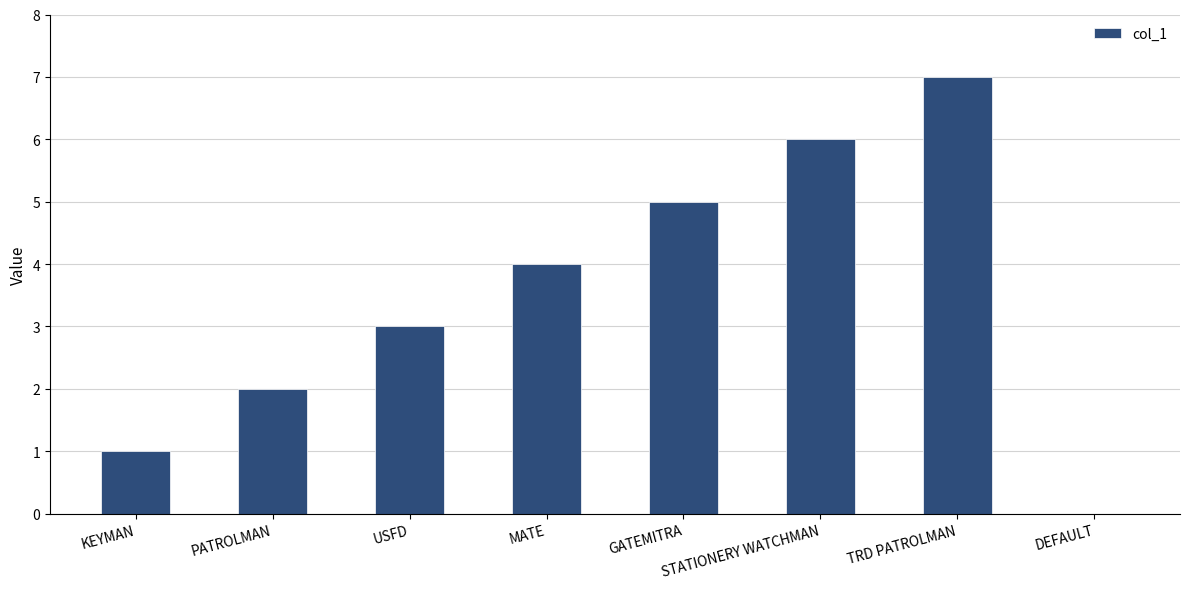

What is the sum of all values?

28